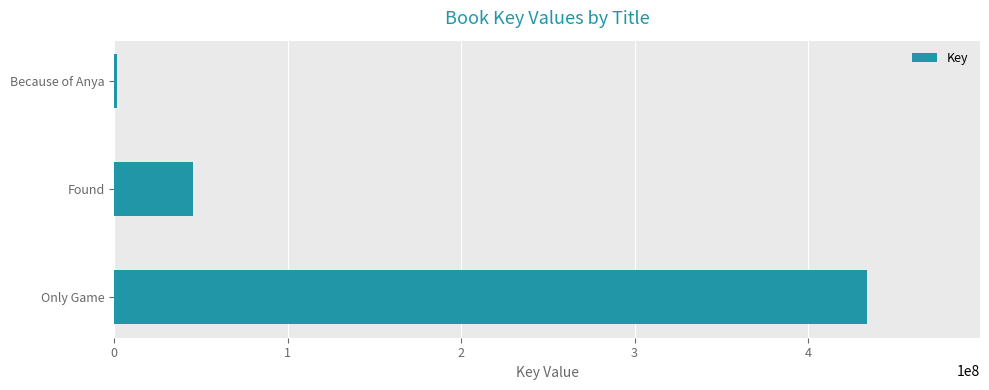

Reading bottom to top, transcribe all the data shown in this chart.

Only Game=434097145	Found=45253495	Because of Anya=1618388